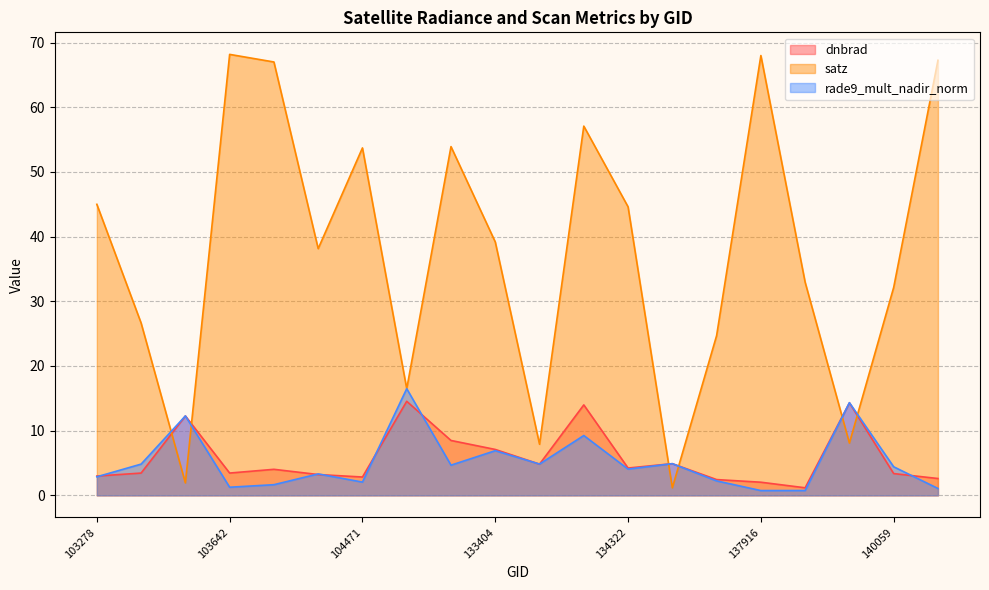

Which series has the widest spread of values?

satz